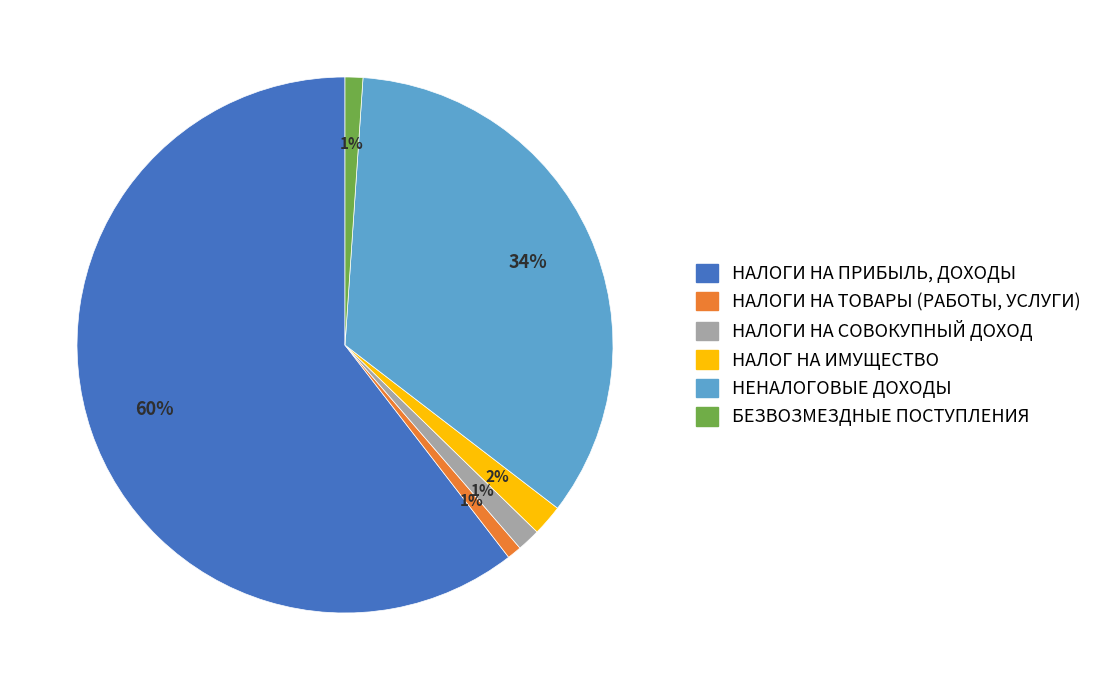

Is it true that НАЛОГИ НА ПРИБЫЛЬ, ДОХОДЫ is 60% of the pie?

True